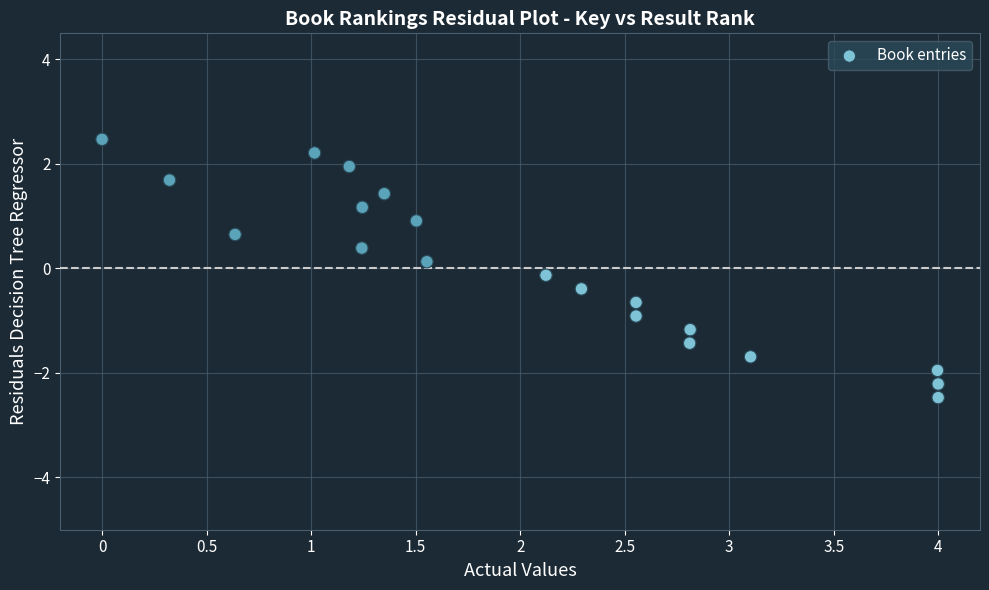

What is the range of Y values (max minus min)?

4.9